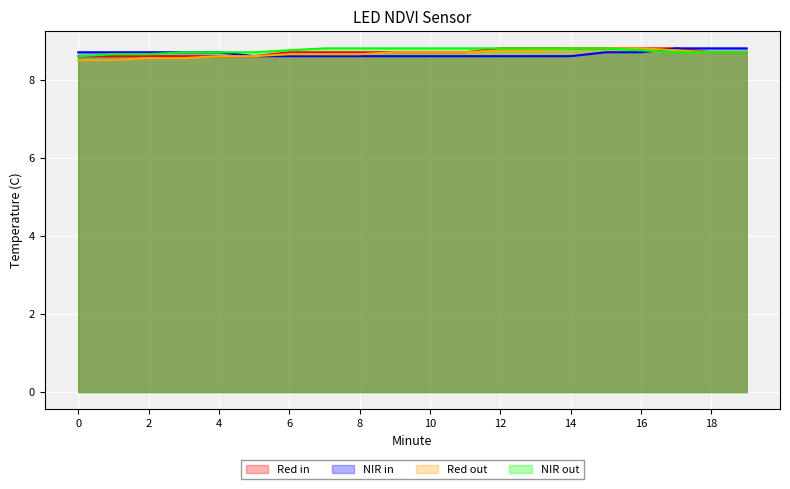

What is the minimum value shown in the chart?

8.5